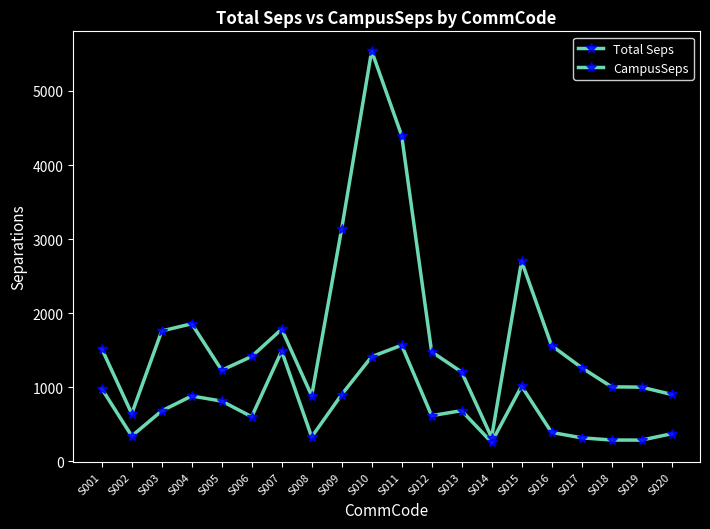

Does the chart have visible grid lines?

No